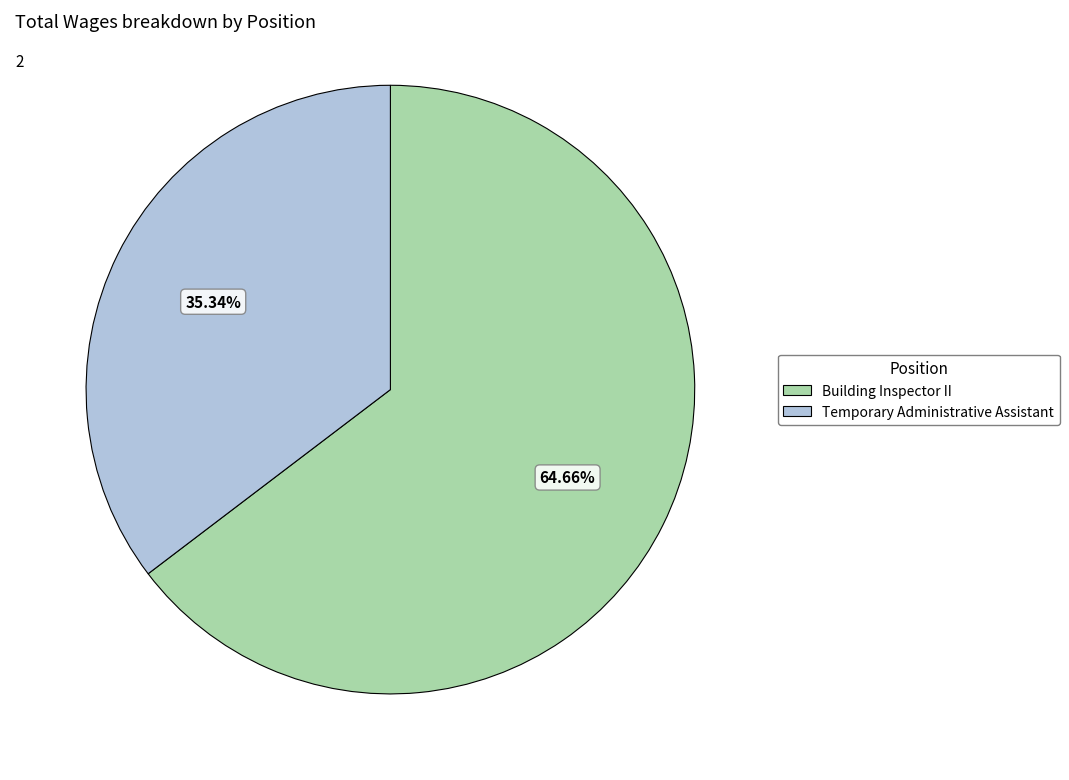

What is the largest slice in the pie chart?

Building Inspector II